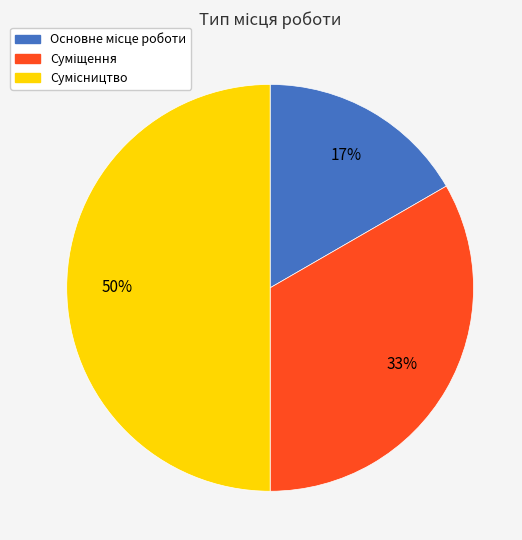

To the nearest percent, what is the difference between the largest and smallest slice percentages?

33%